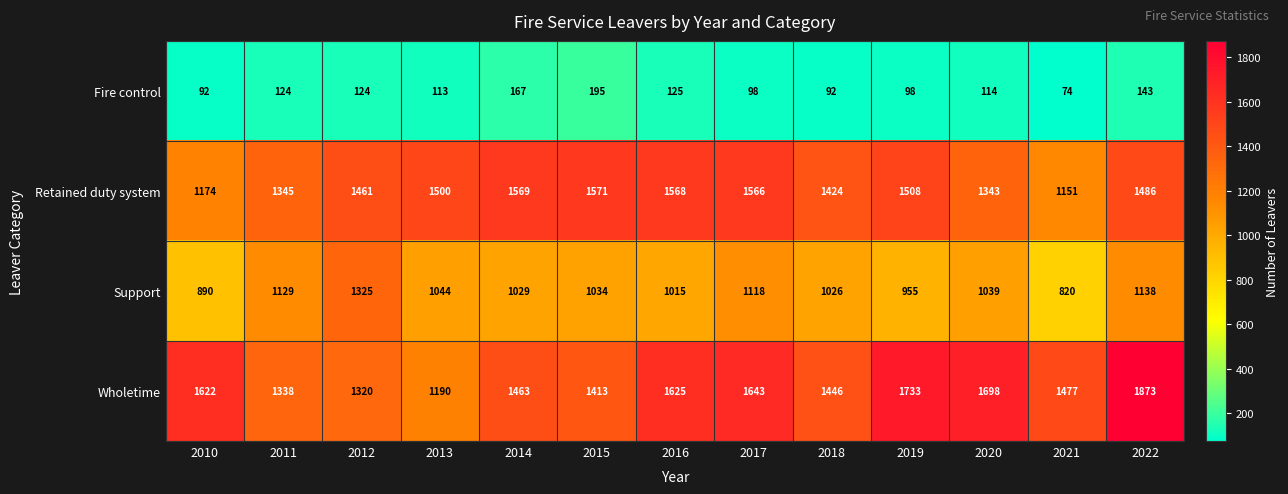

How many distinct data groups are displayed?

4